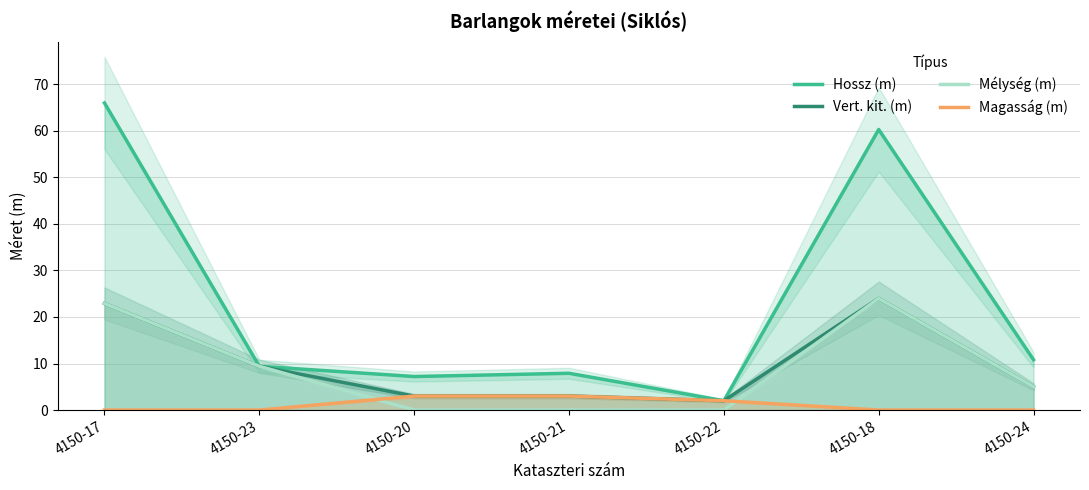

List the series in order of their peak value, lowest first.

Magasság (m), Vert. kit. (m), Mélység (m), Hossz (m)